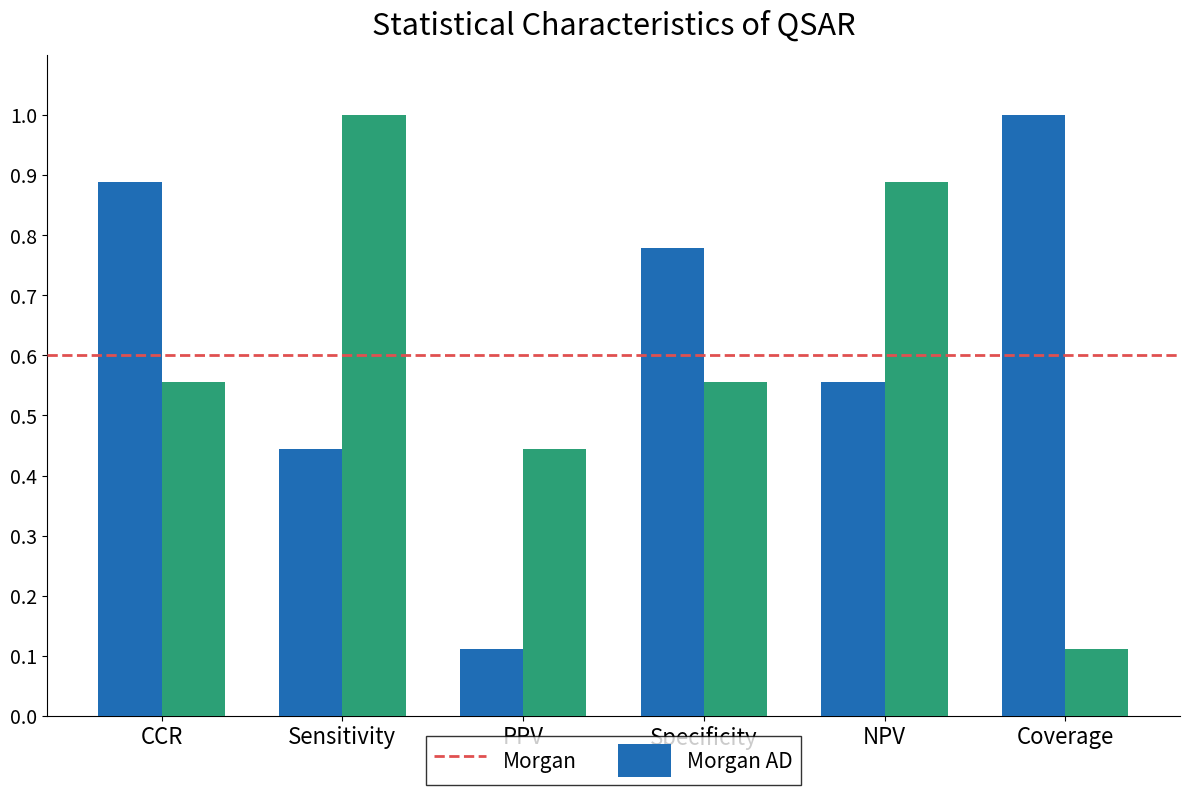

What is the label of the 1st bar from the left?

CCR